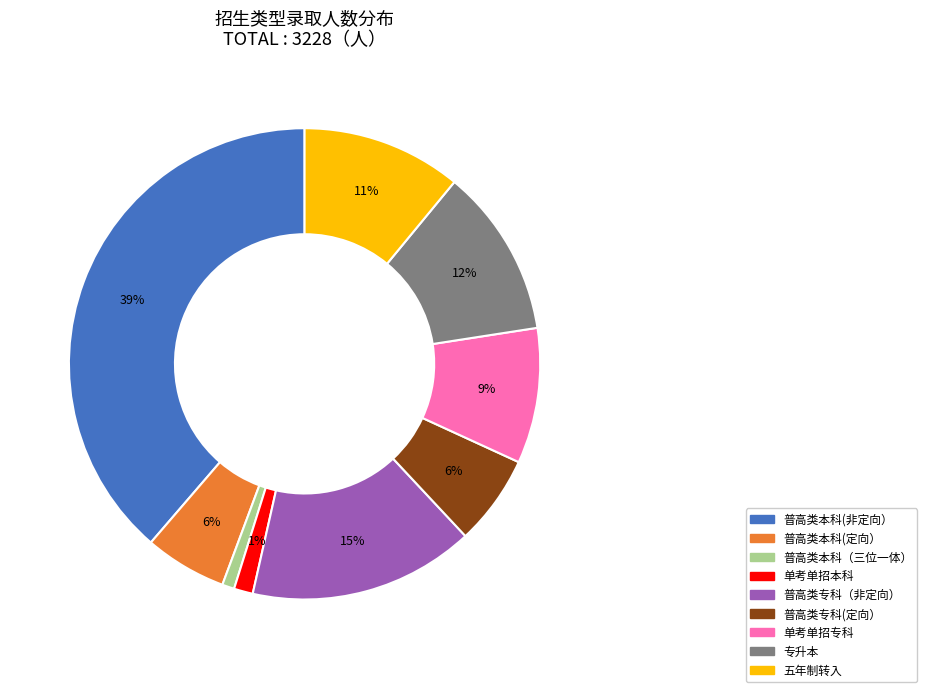

To the nearest percent, what is the average slice percentage?

11%